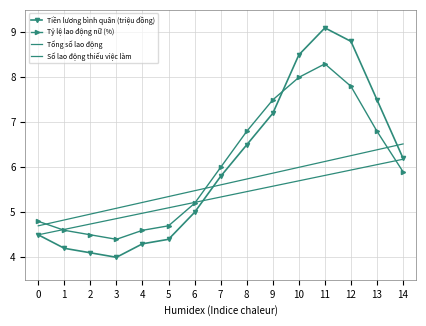

At which label does Tỷ lệ lao động nữ (%) first exceed 5?

6